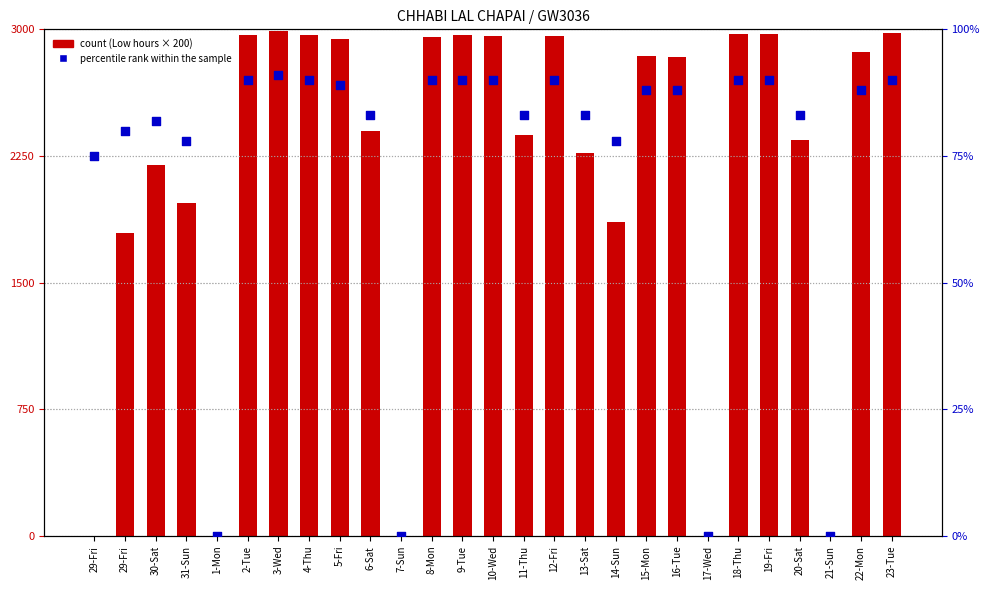

Which series contains the lowest Y value?

count